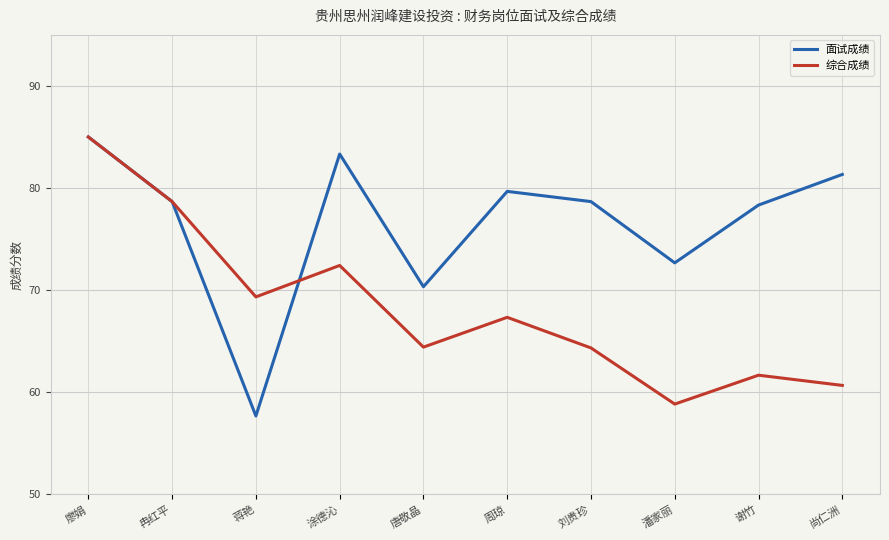

In 面试成绩, how many points are lower than both neighbors (excluding endpoints)?

3